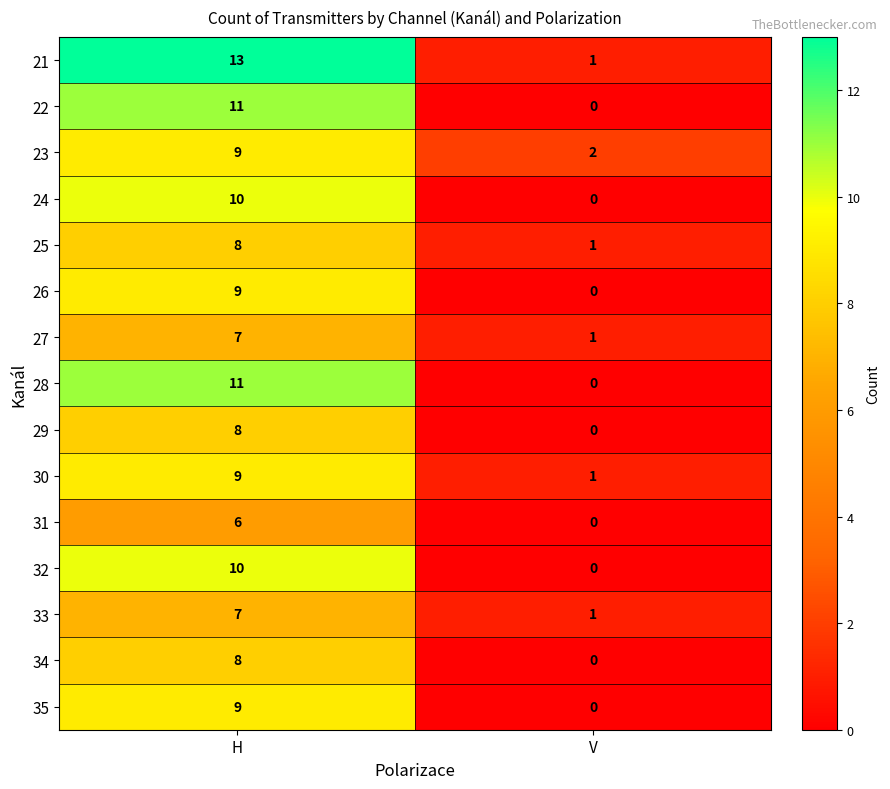

Count the number of data series in this chart.

15